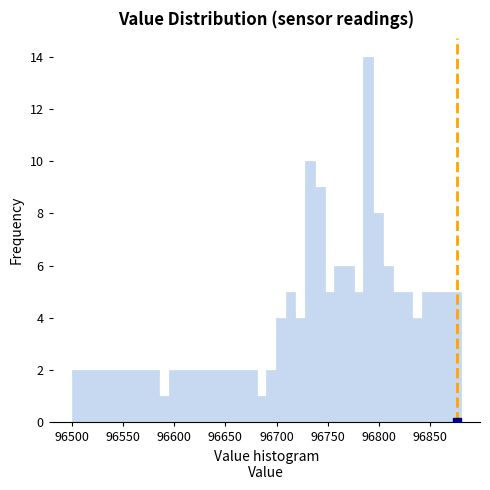

Around what value on the x-axis is the tallest bar? Give the approximate position of its centre, as read against the axis.

96790